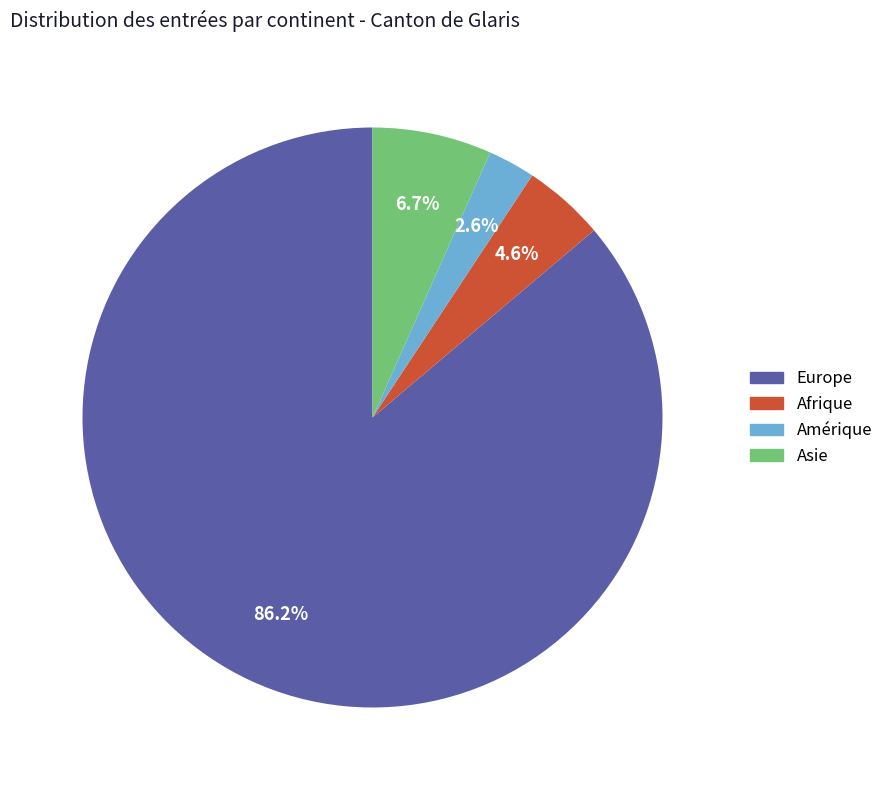

Rank the categories by value from lowest to highest.

Amérique, Afrique, Asie, Europe